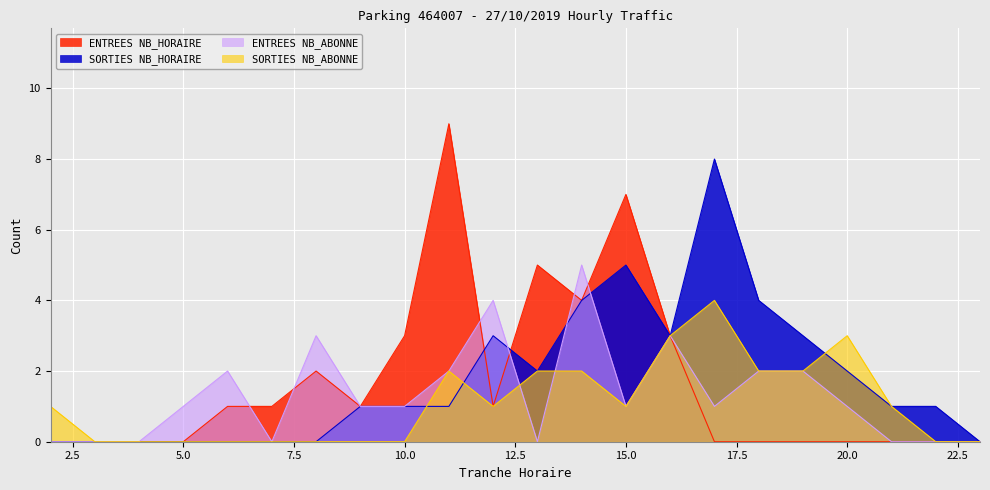

The value of ENTREES NB_HORAIRE at 3 is 0. True or false?

True